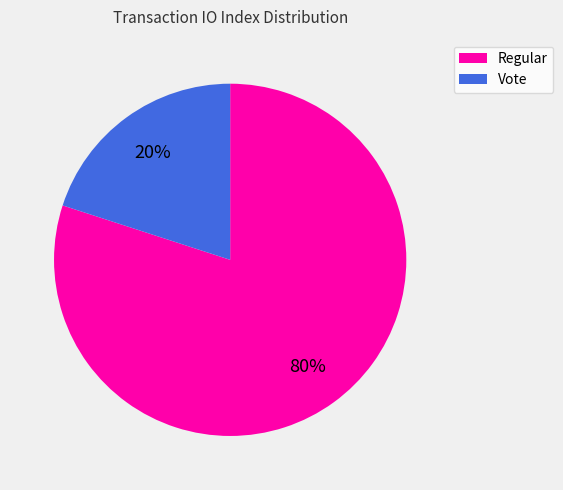

The Regular slice represents 80% of the pie. True or false?

True